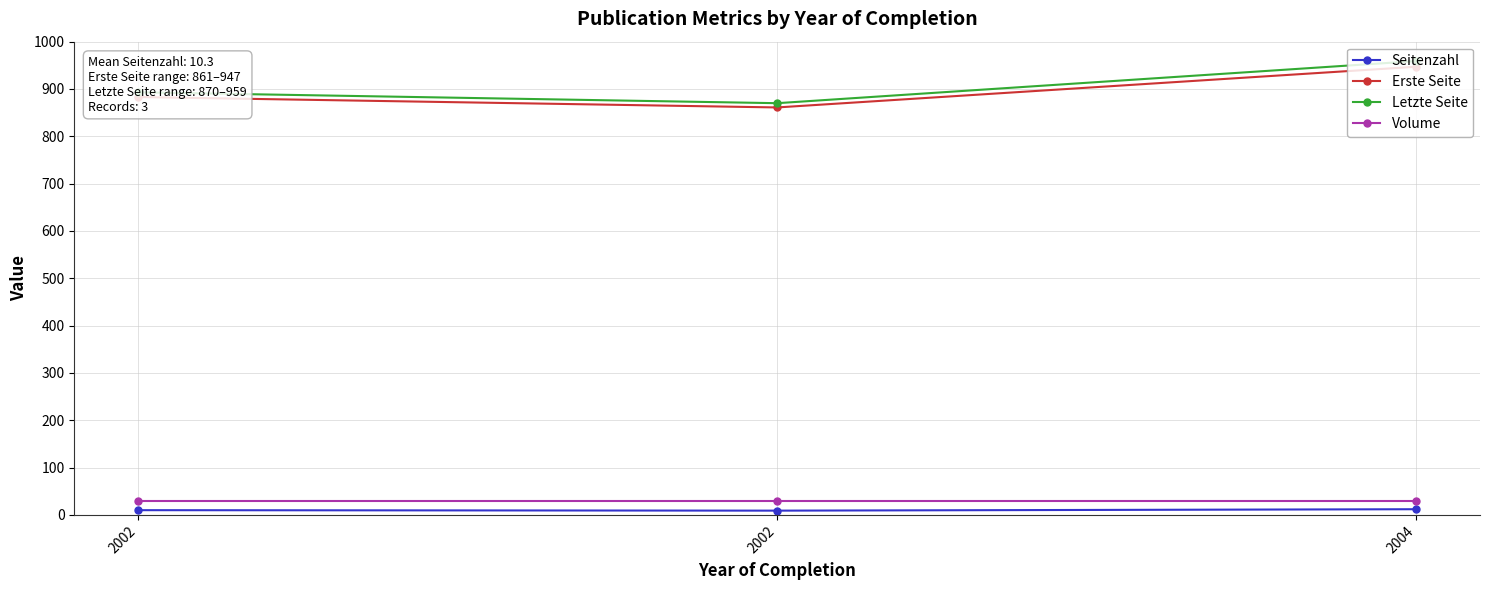

Does the chart have visible grid lines?

Yes